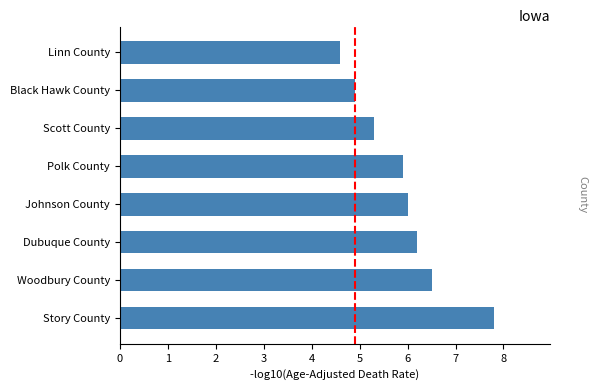

Reading top to bottom, transcribe all the data shown in this chart.

Linn County=4.6	Black Hawk County=4.9	Scott County=5.3	Polk County=5.9	Johnson County=6.0	Dubuque County=6.2	Woodbury County=6.5	Story County=7.8